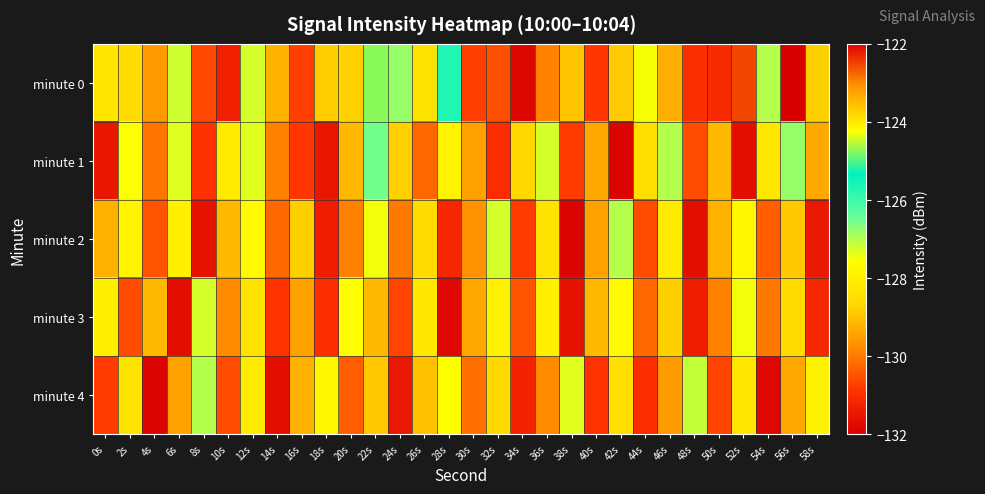

Between 26s and 54s, which series saw the biggest shift?

minute 4